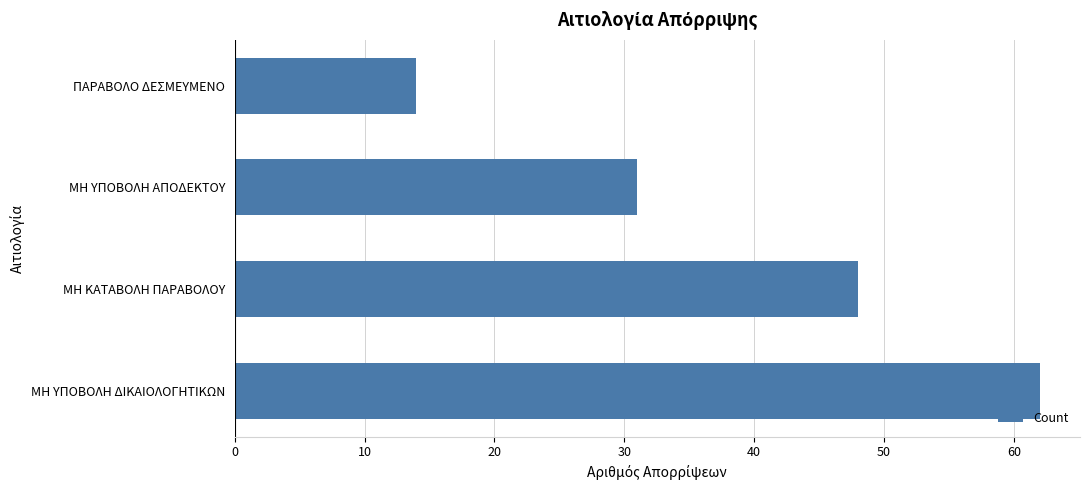

What is the change in value from ΜΗ ΥΠΟΒΟΛΗ ΑΠΟΔΕΚΤΟΥ to ΠΑΡΑΒΟΛΟ ΔΕΣΜΕΥΜΕΝΟ?

-17